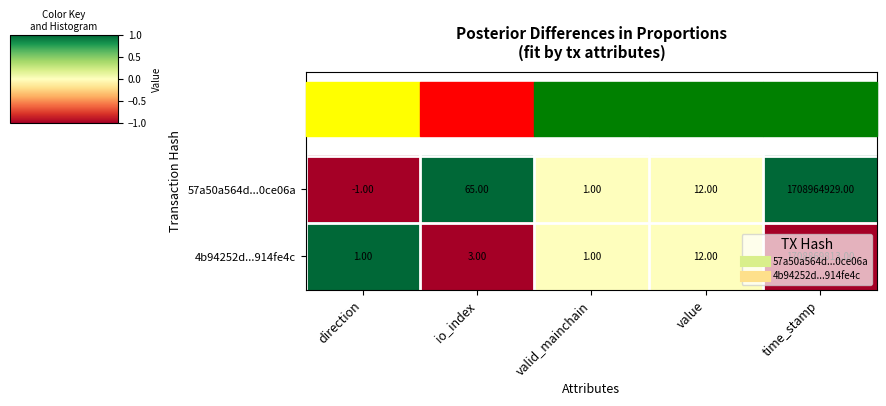

Where does the 57a50a564d...0ce06a series first go above 12?

io_index